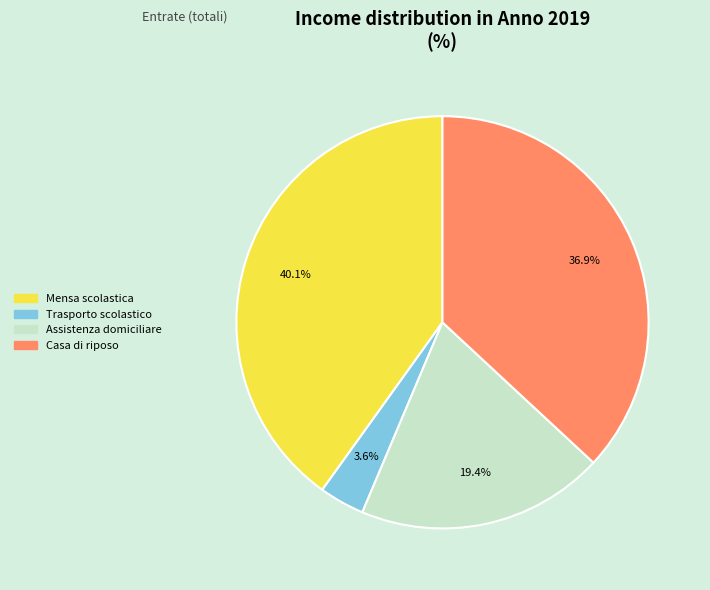

Is there any slice that represents more than half of the pie?

No